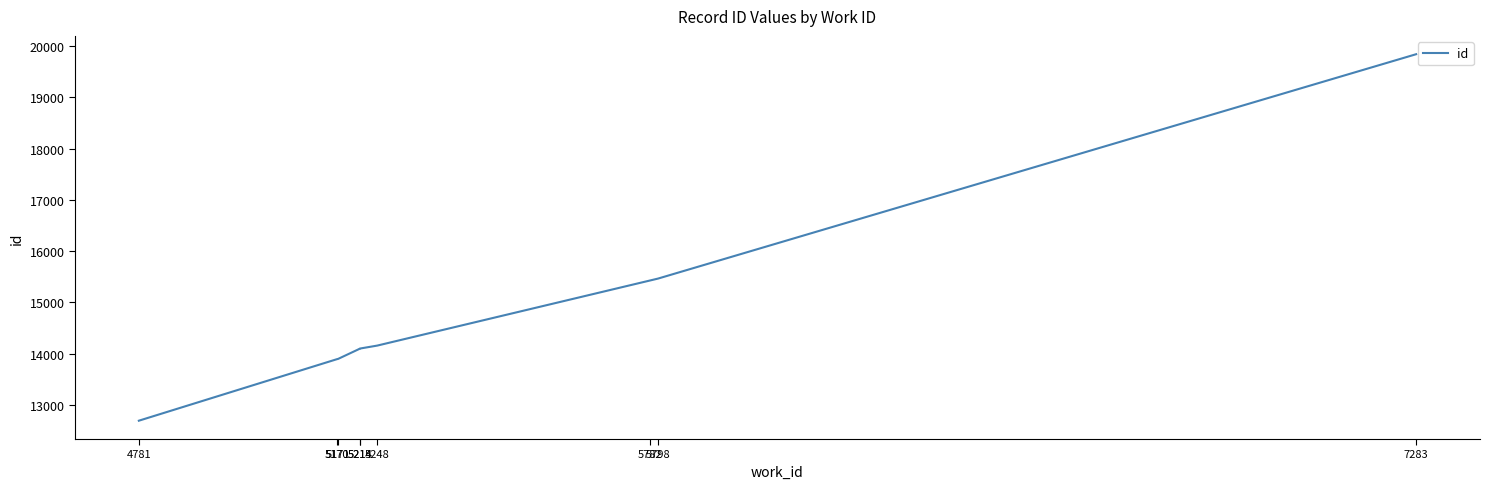

Count the number of categories in the chart.

9